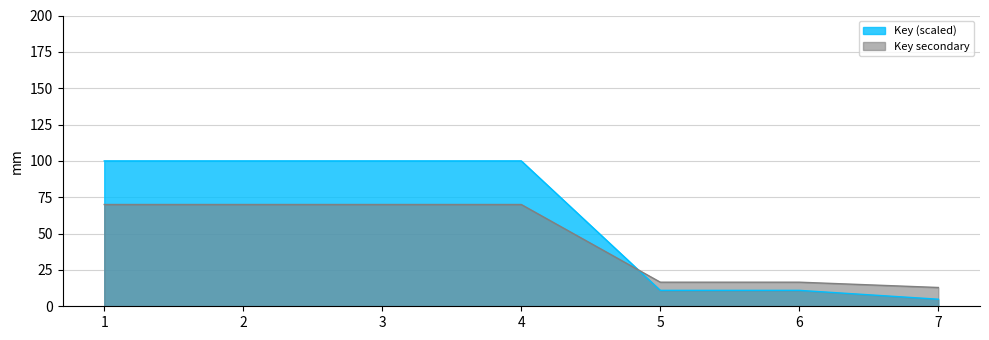

Which label corresponds to the smallest value in the chart?

7